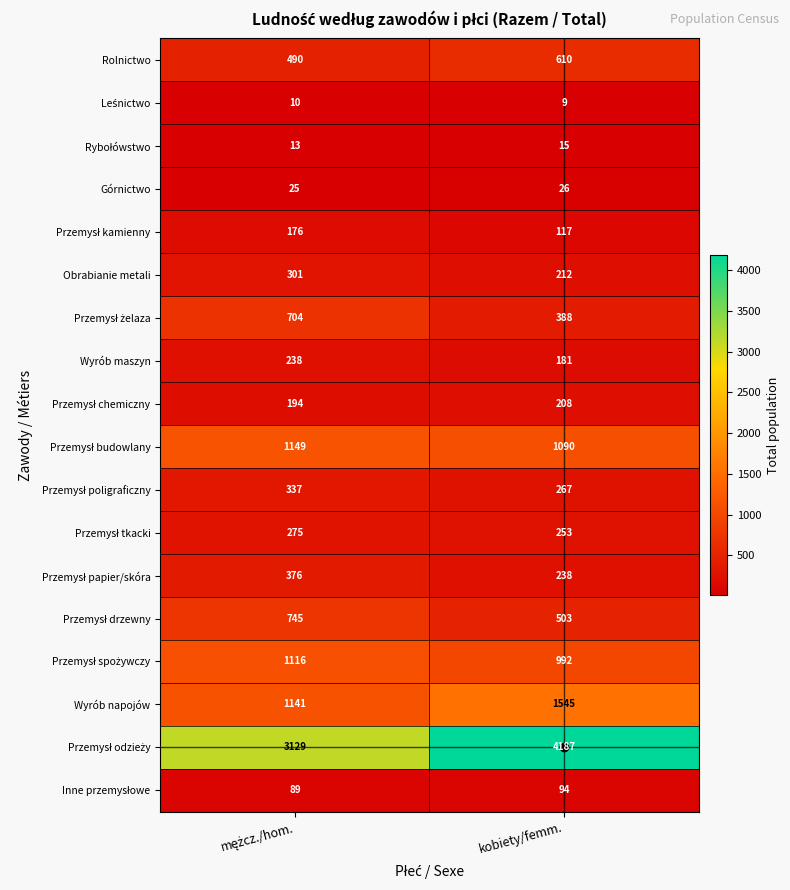

Which category has the highest value across all series?

kobiety/femm.